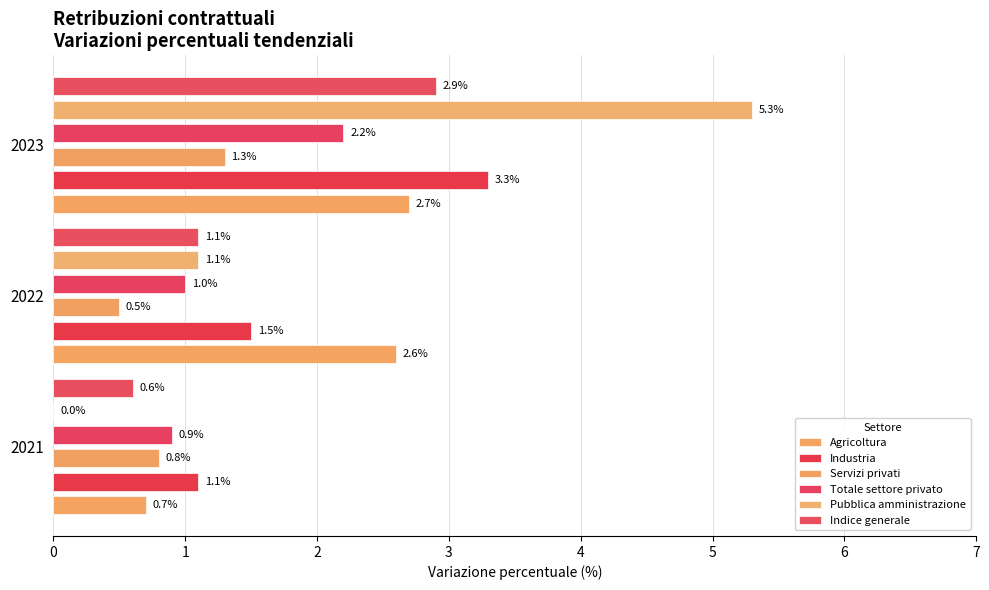

Is it true that Indice generale equals 0.9 at 2021?

False